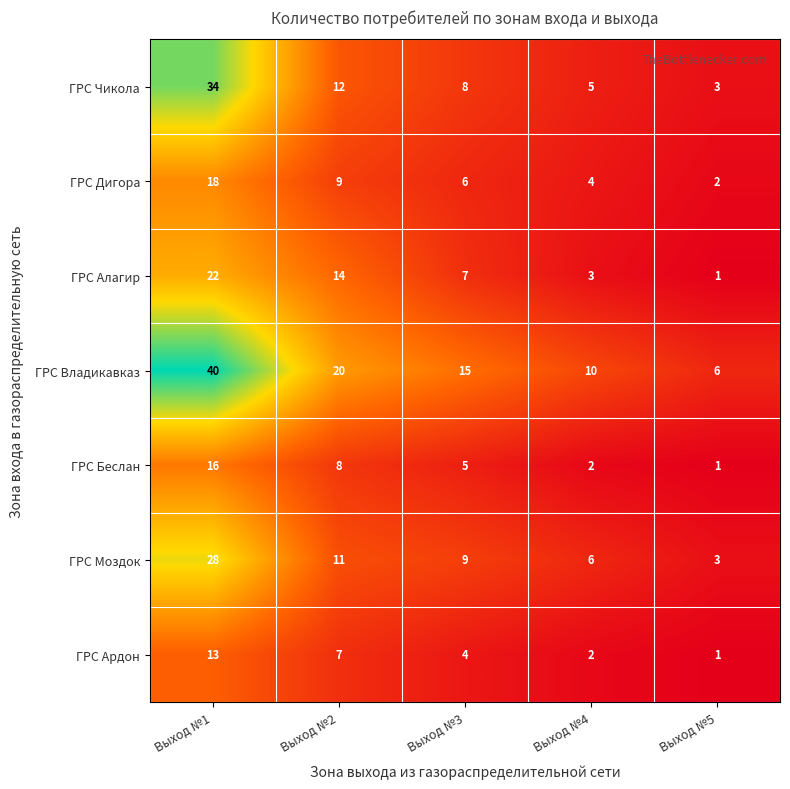

Which series changed the most between Выход №3 and Выход №5?

ГРС Владикавказ